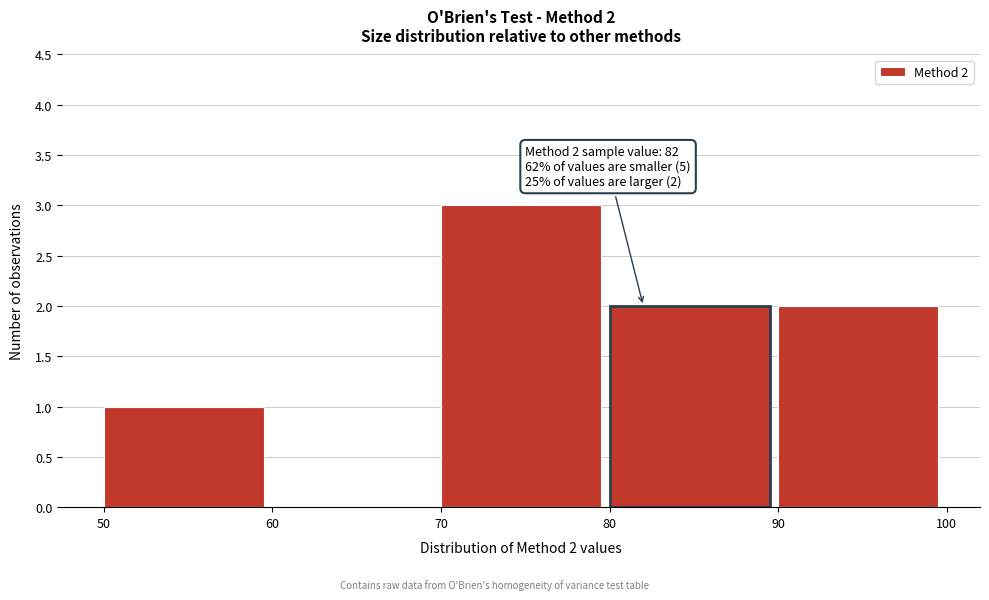

Which range on the x-axis has the tallest bar?

70 to 80